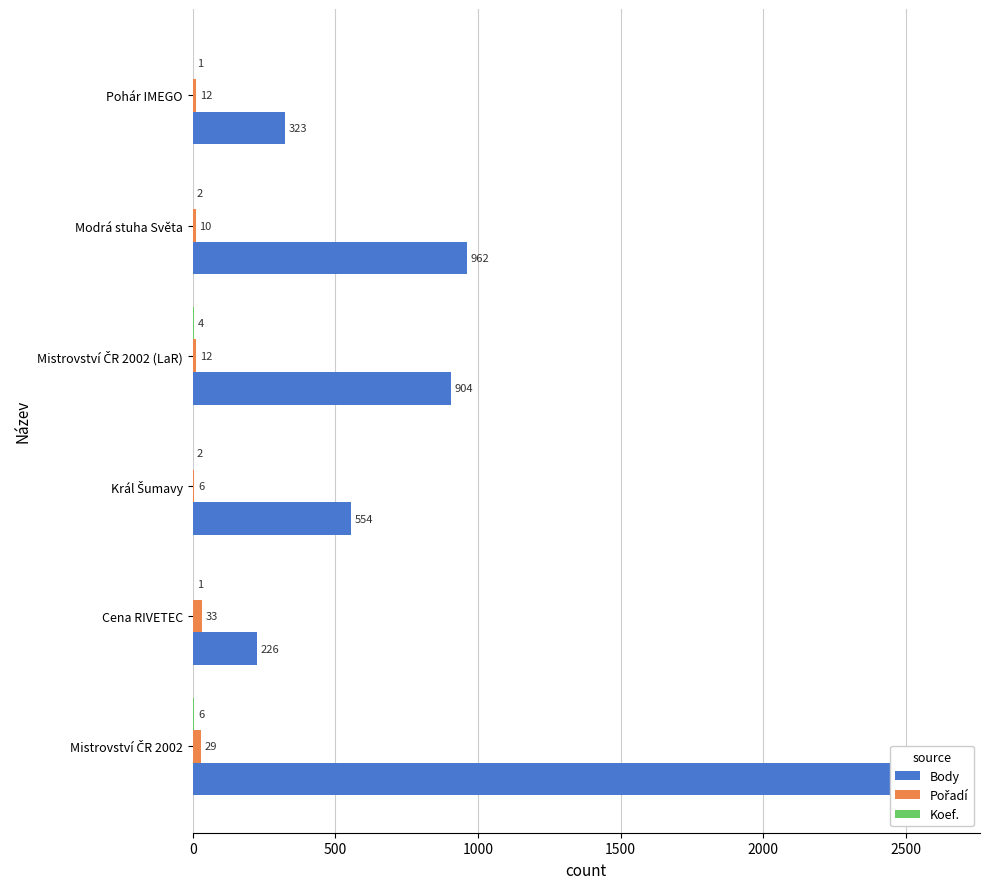

How many data points does each series have?

6